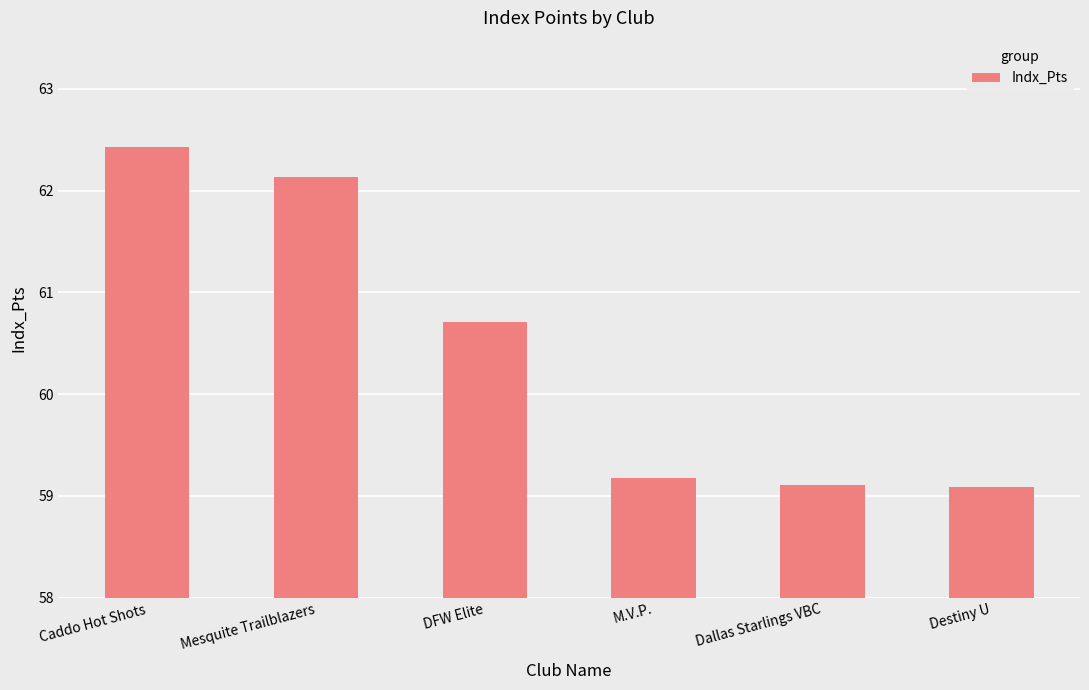

What is the ratio of the value at M.V.P. to the value at DFW Elite?

1.0